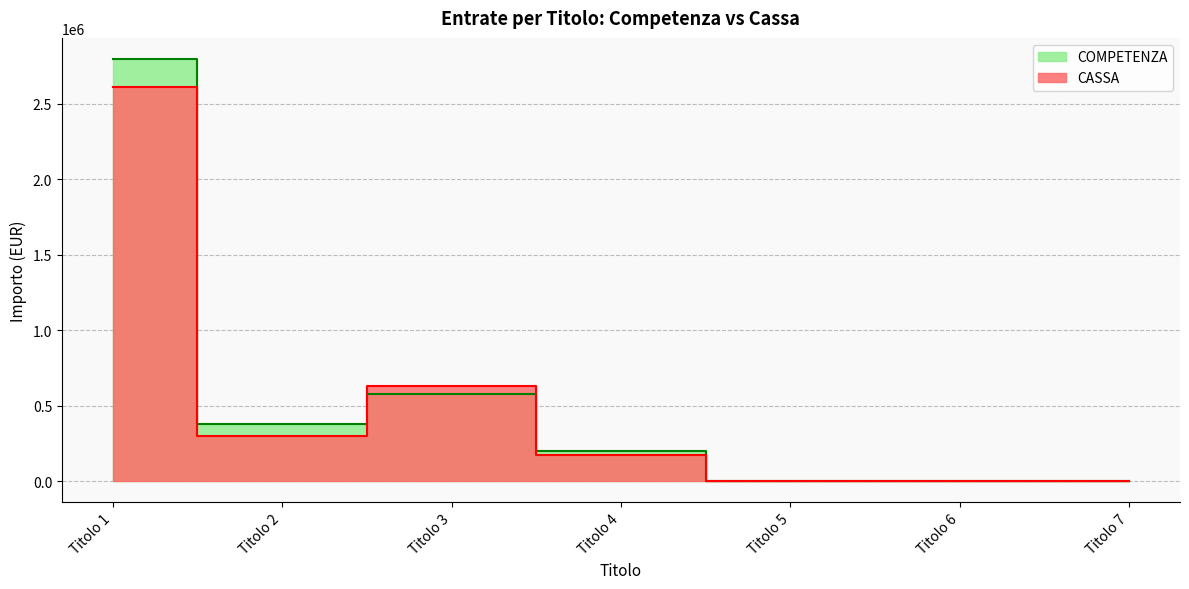

After their last crossing, which series has the higher values: COMPETENZA or CASSA?

COMPETENZA